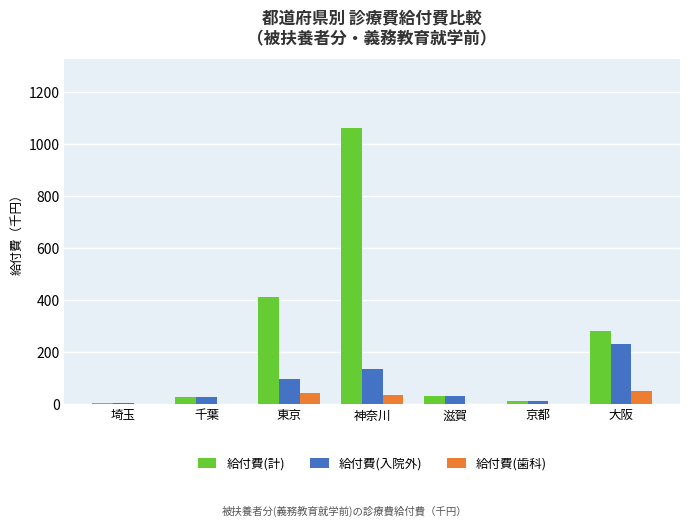

What is the difference between the 給付費(歯科) values at 神奈川 and 埼玉?

34.5